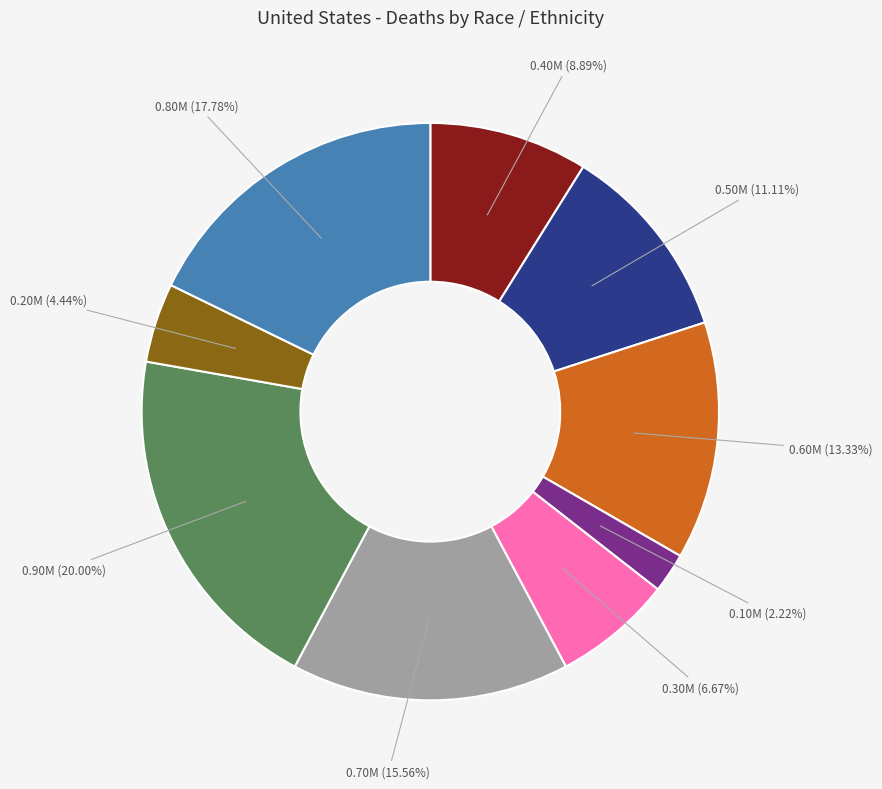

Does any single category account for the majority?

No